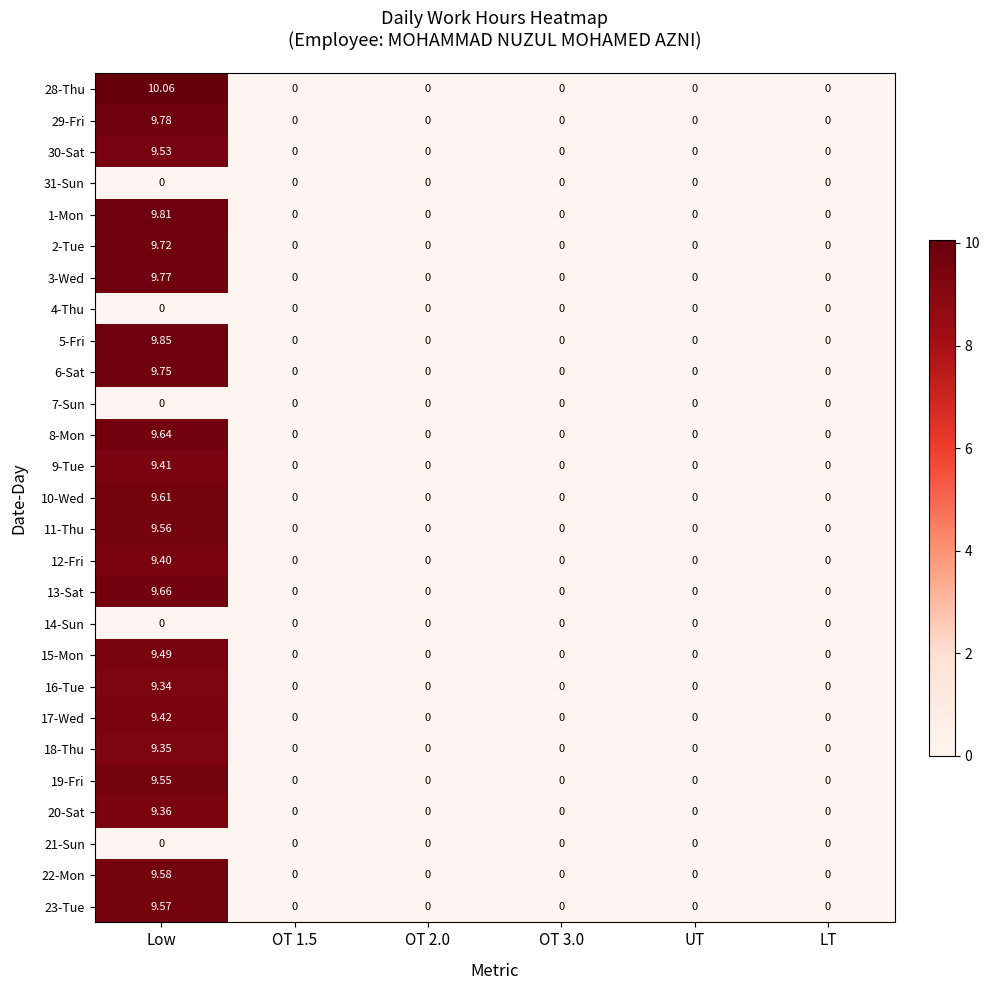

At which category is the sum across all series the highest?

Low